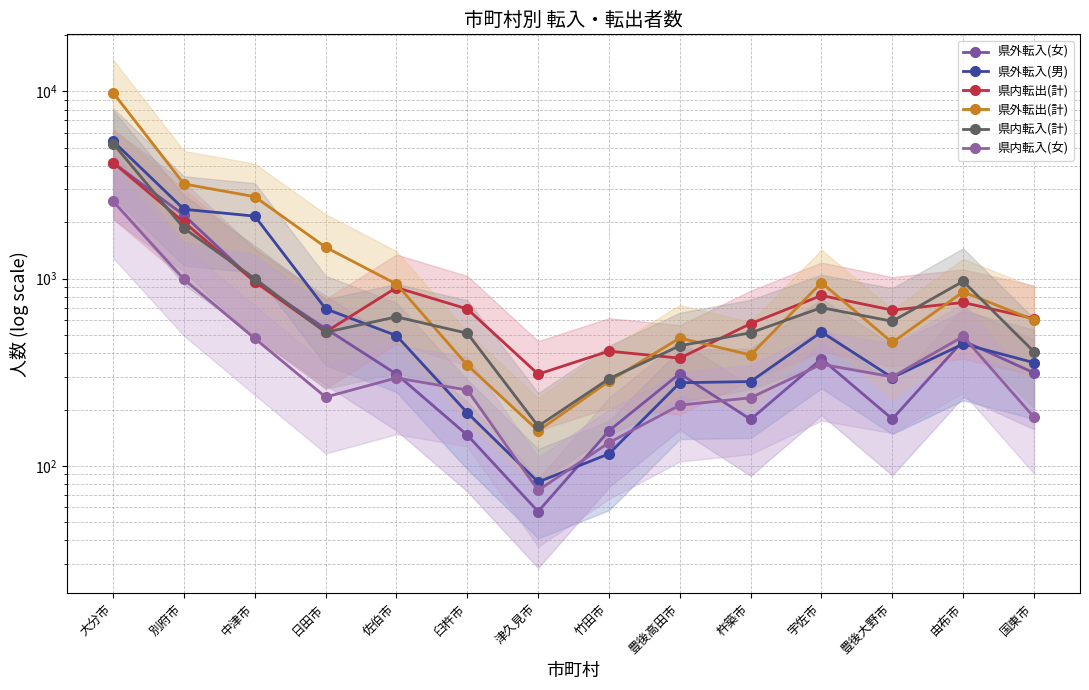

Which series ends up on top after the final intersection of 県外転入(女) and 県内転出(計)?

県内転出(計)